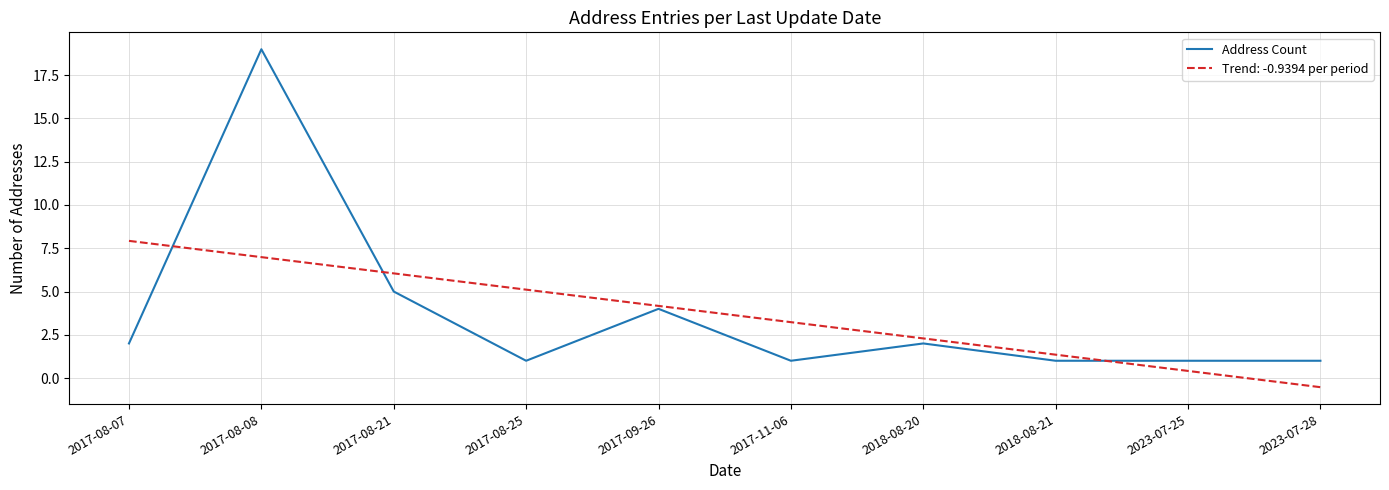

Rank the series at 2017-08-07 from highest to lowest value.

Trend: -0.9394 per period, Address Count